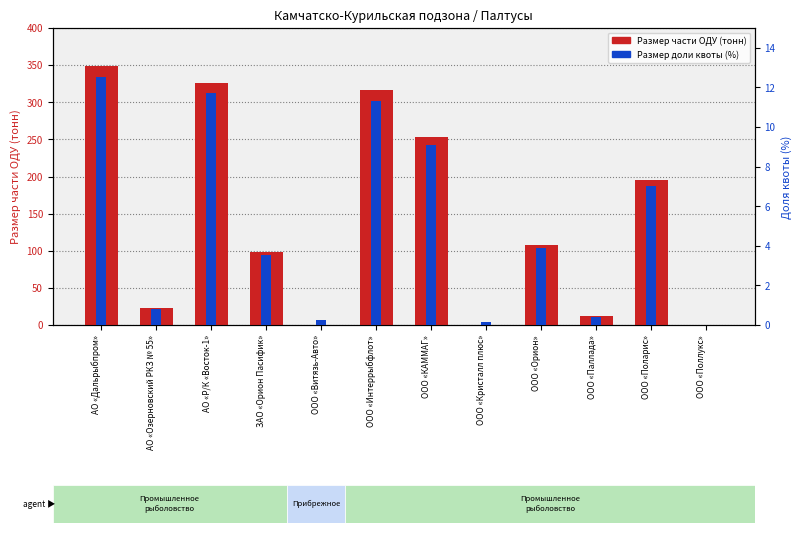

Where is Размер доли квоты (%) nearest to the value 6?

ООО «Поларис»